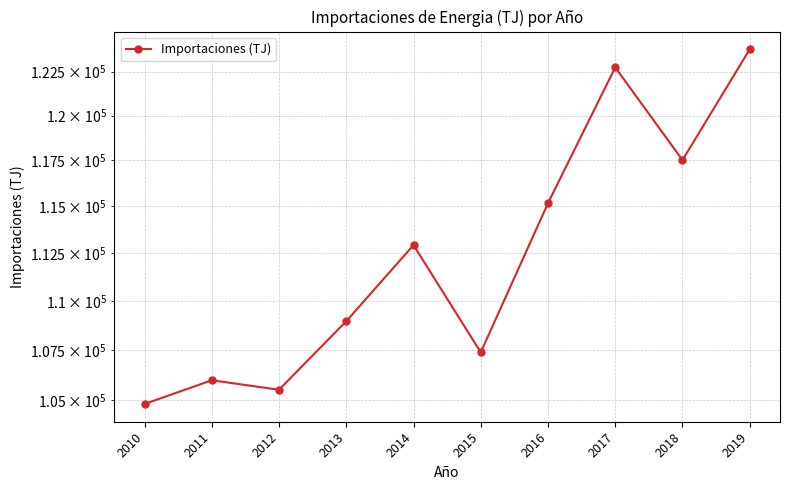

Where does the data first go above 112928?

2014